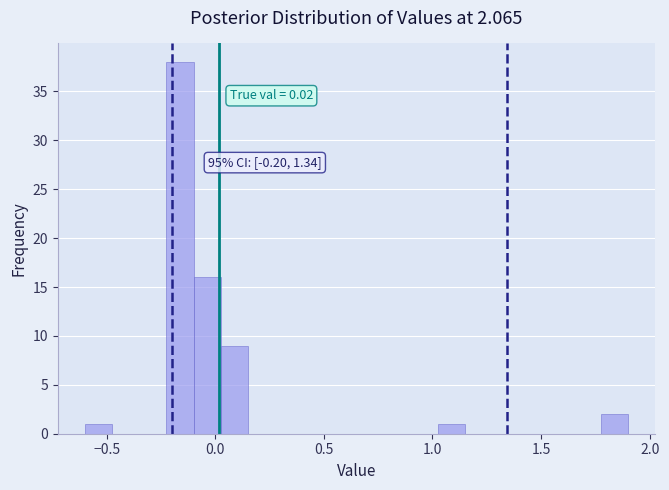

Read against the x-axis, roughly where is the centre of the tallest bar?

-0.15